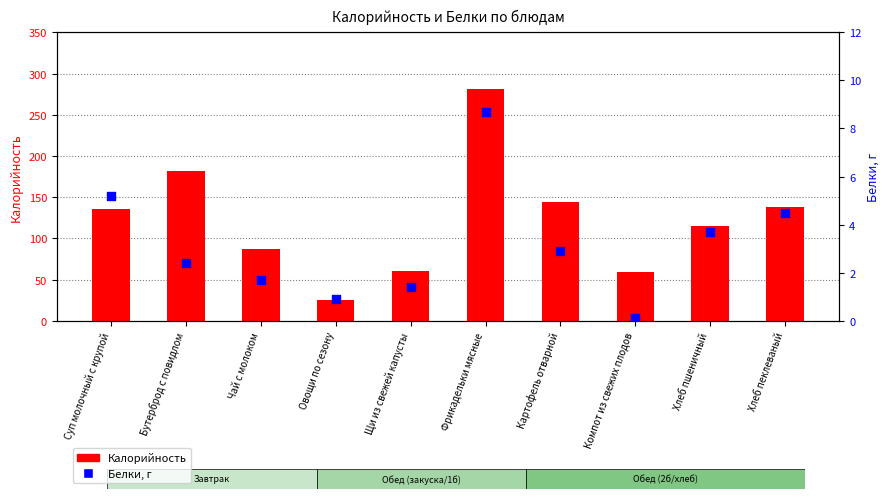

Which series reaches the minimum Y coordinate?

Белки